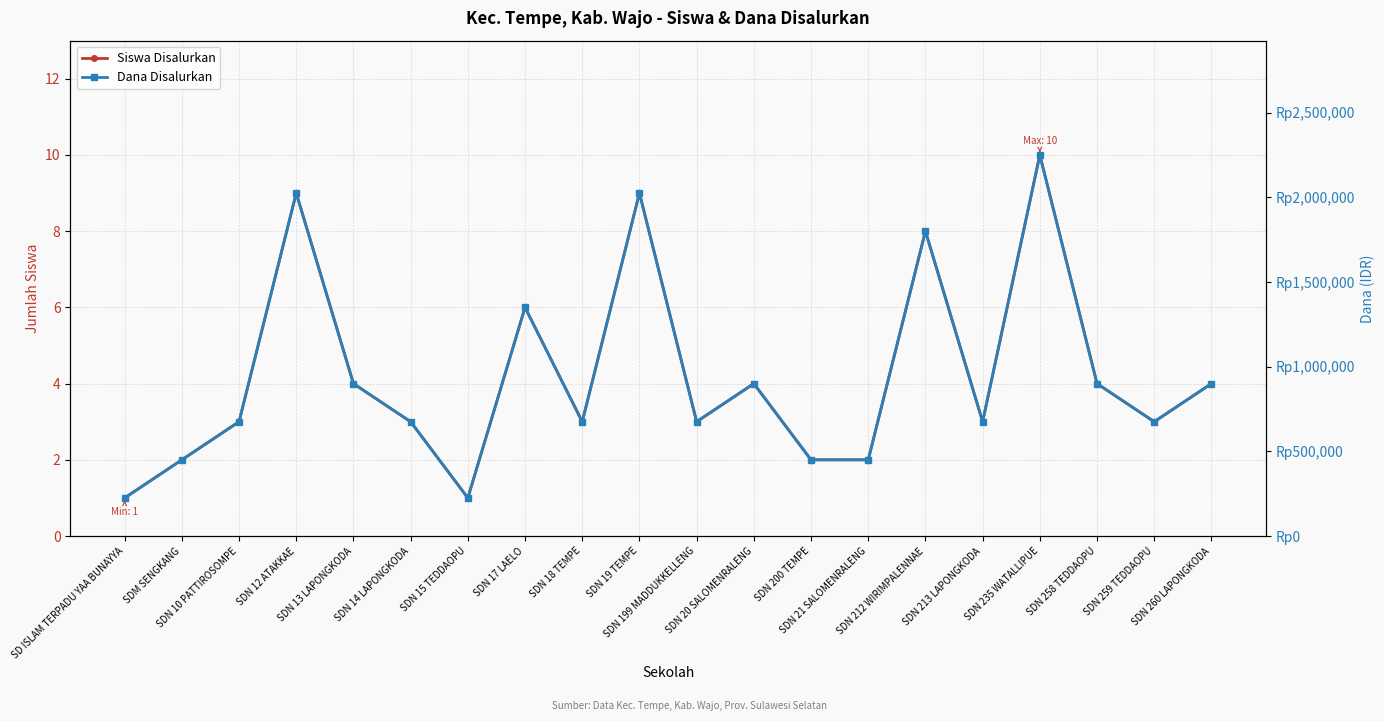

True or false: Siswa Disalurkan and Dana Disalurkan cross at least once.

False